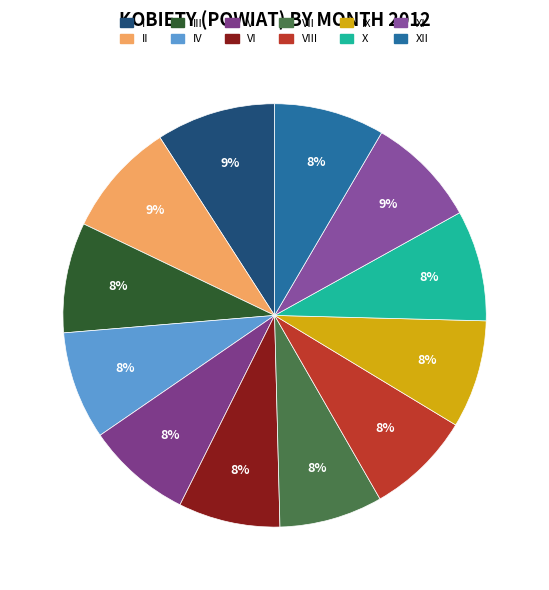

Count the number of slices in the pie.

12